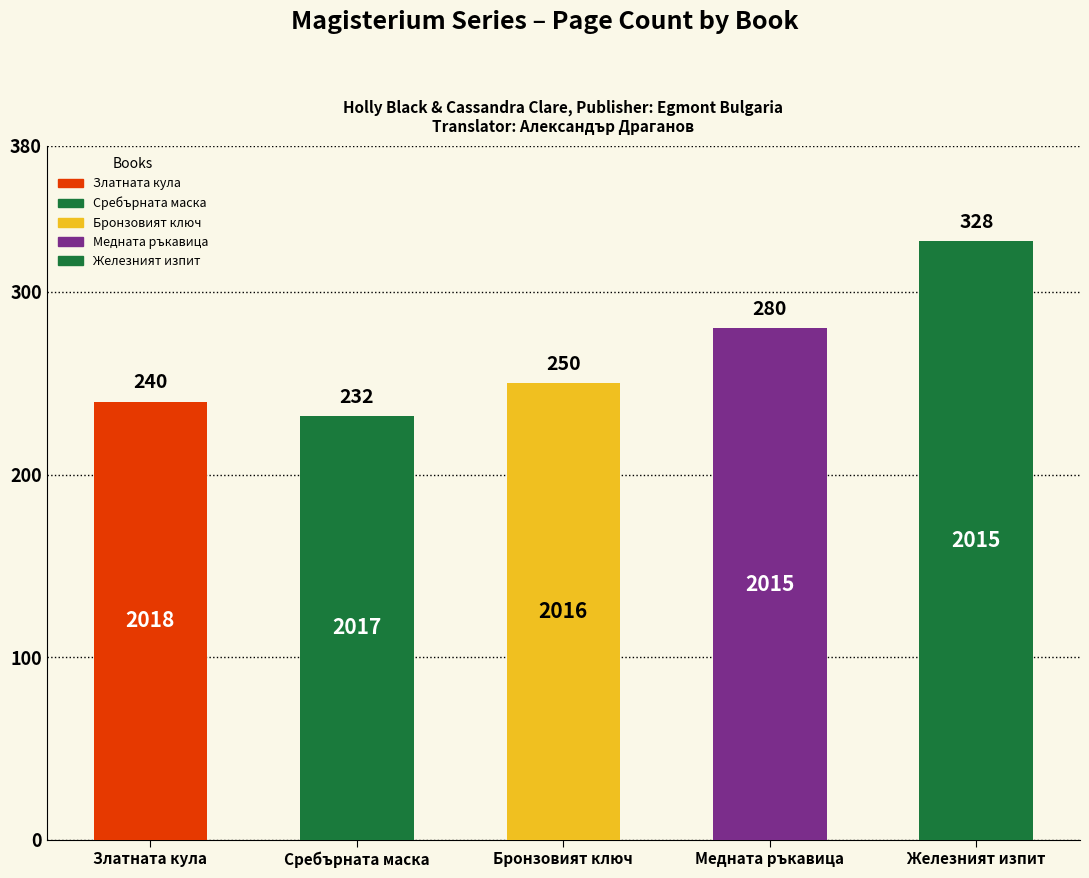

How many distinct data groups are displayed?

1